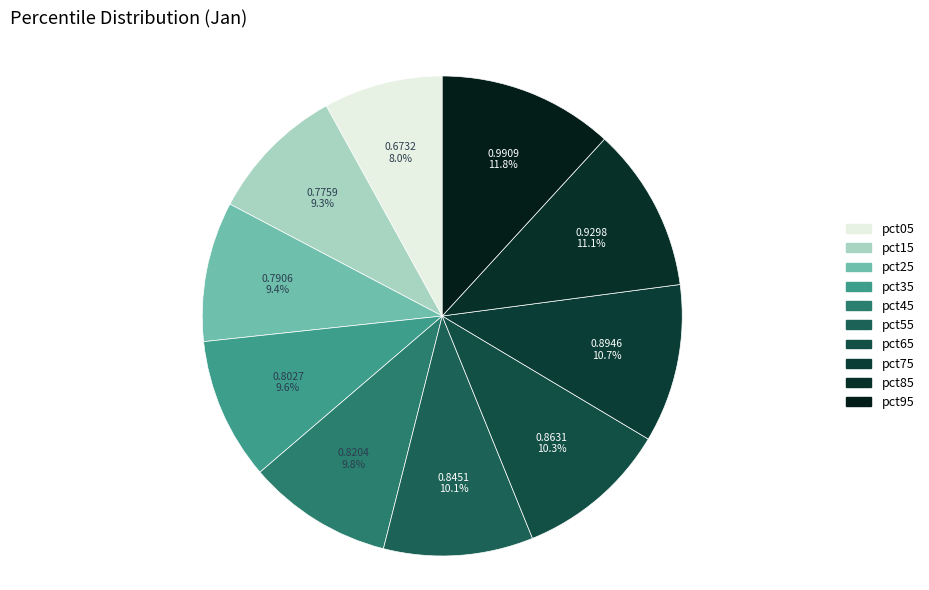

How much of the chart is everything except pct45?

90.2%